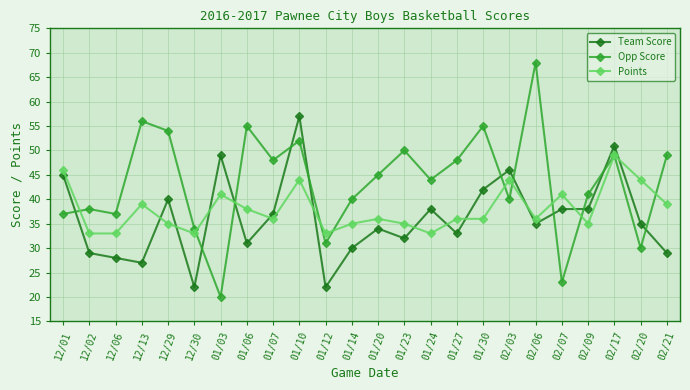

How many lines are shown in the chart?

3